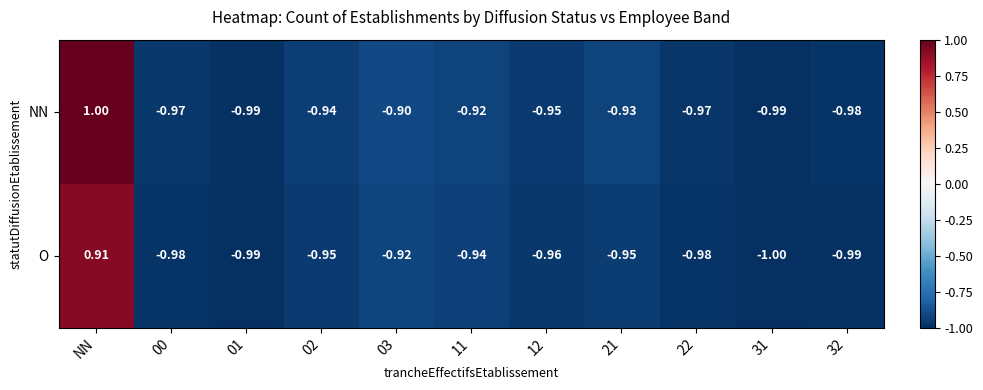

At which label does O first exceed 0?

NN